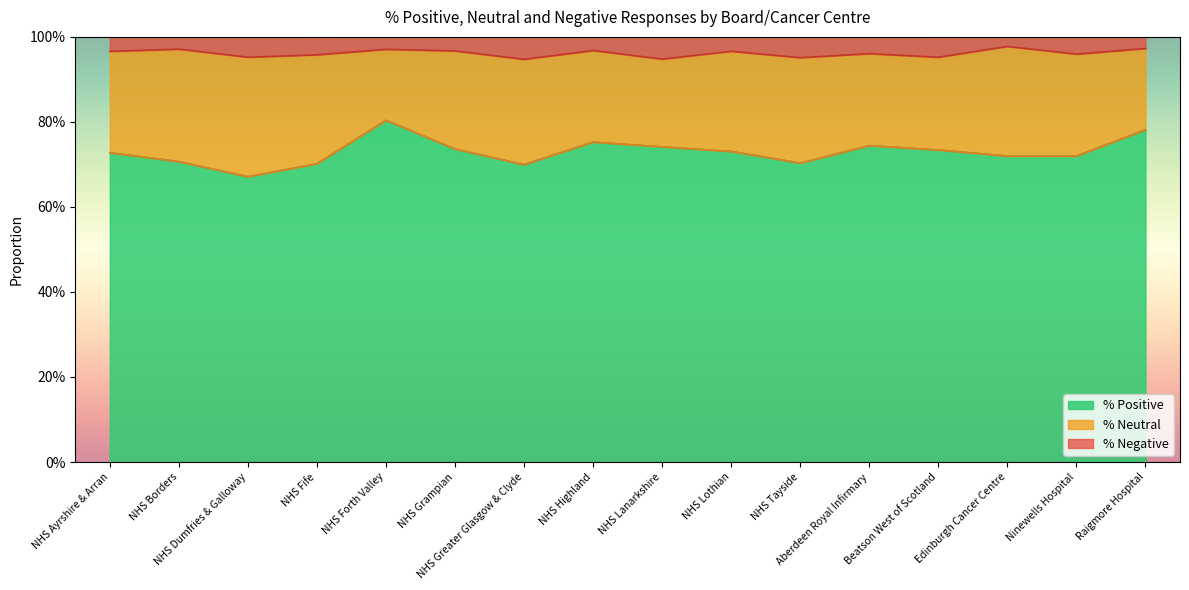

What is the smallest value displayed?

0.7